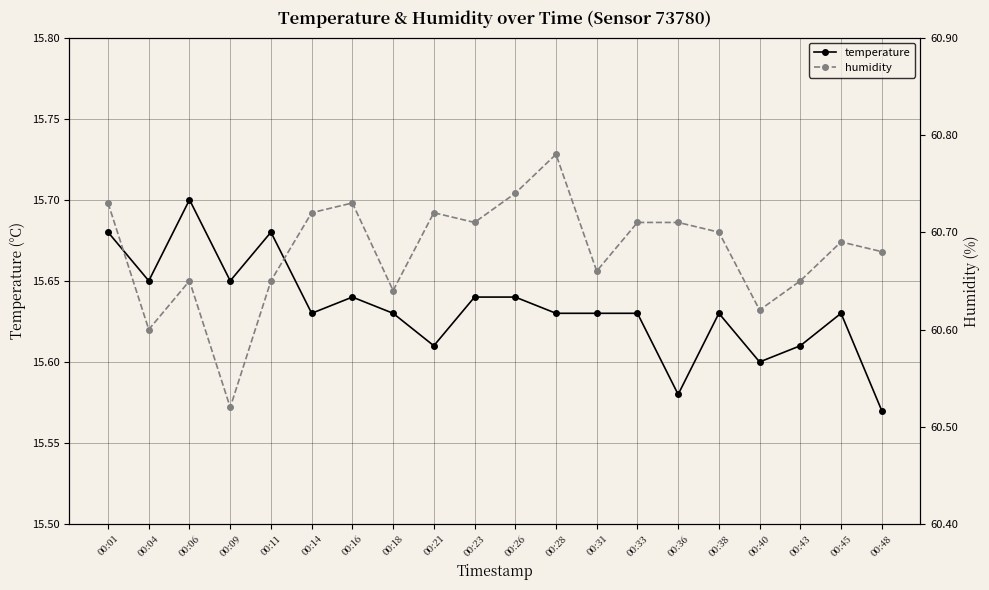

Reading left to right, what are all the values shown in this chart?

temperature: 15.7	15.7	15.7	15.7	15.7	15.6	15.6	15.6	15.6	15.6	15.6	15.6	15.6	15.6	15.6	15.6	15.6	15.6	15.6	15.6
humidity: 60.7	60.6	60.6	60.5	60.6	60.7	60.7	60.6	60.7	60.7	60.7	60.8	60.7	60.7	60.7	60.7	60.6	60.6	60.7	60.7